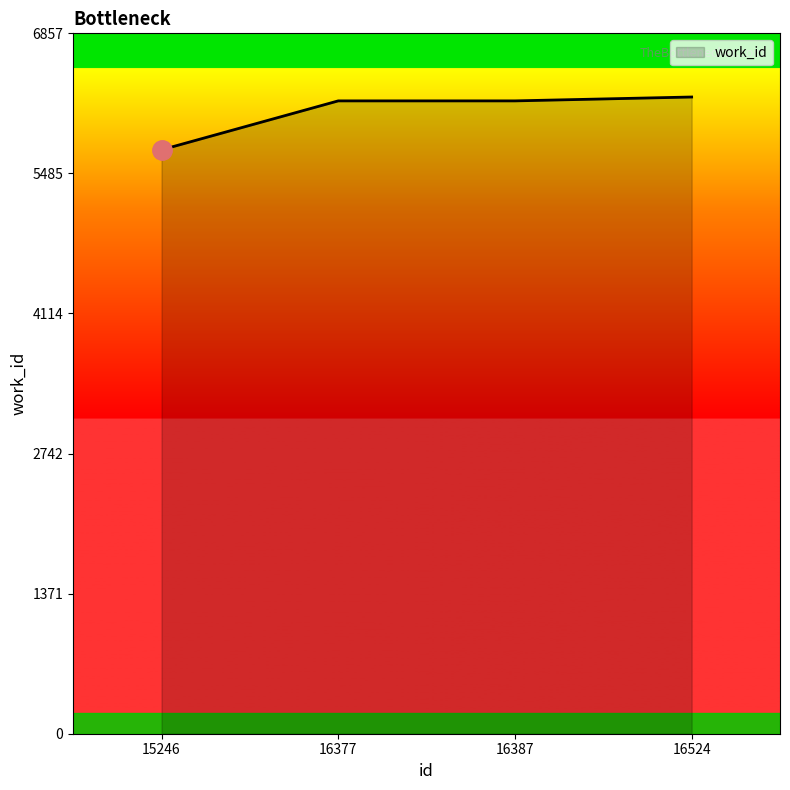

Approximately how many times larger is the value at 15246 compared to 16377?

0.9